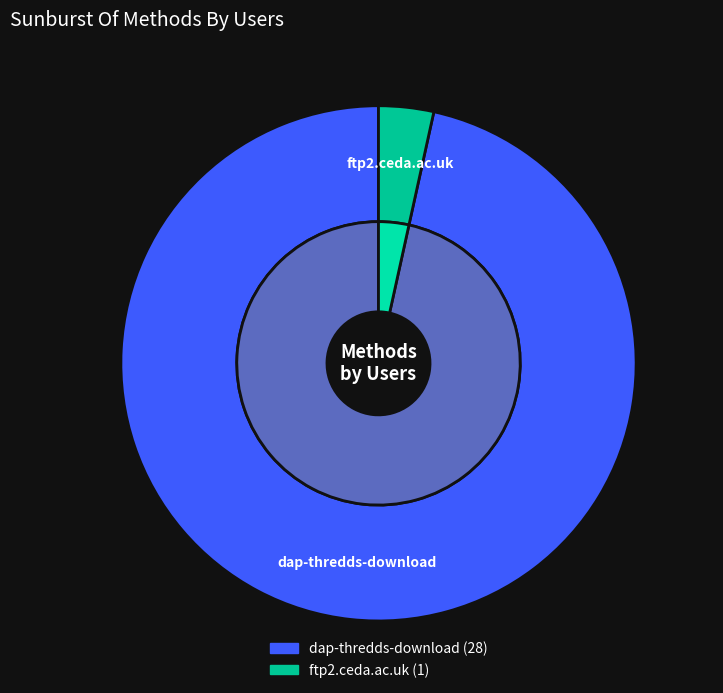

What is the total percentage of ftp2.ceda.ac.uk and dap-thredds-download?

100.0%